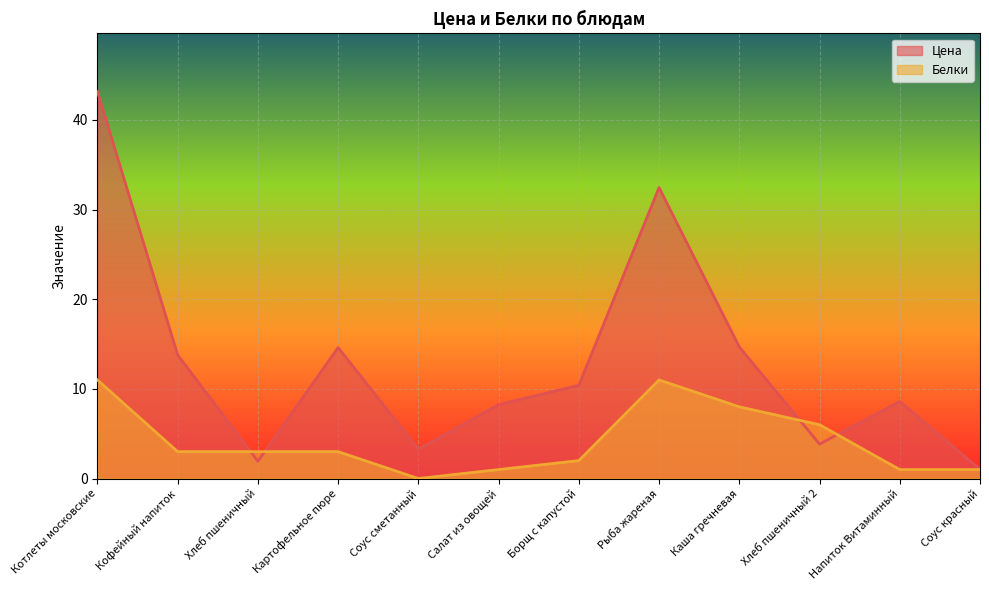

Which has a higher value, Хлеб пшеничный 2 or Каша гречневая?

Каша гречневая